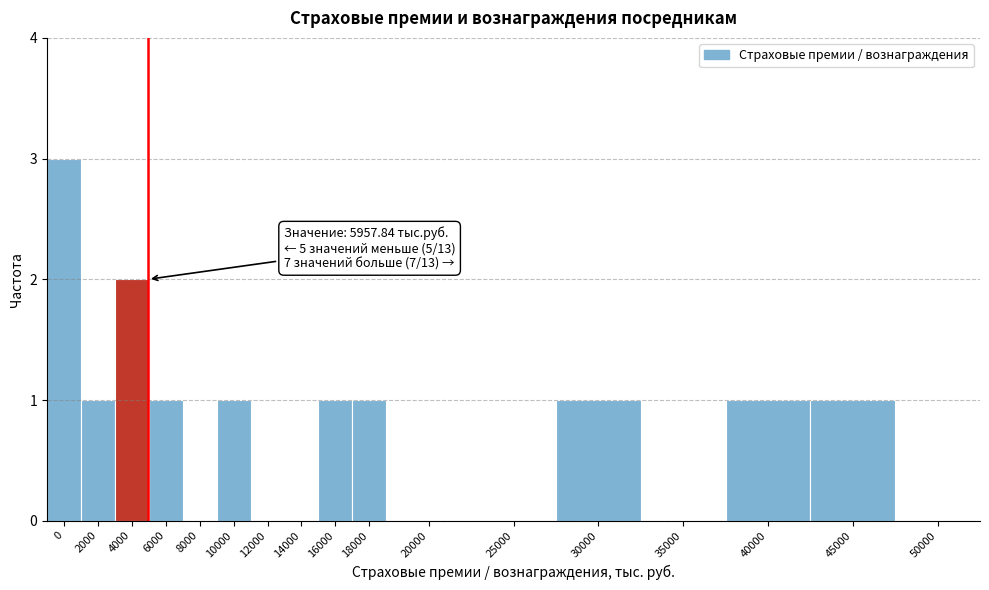

Reading right to left, extract all data points from this chart.

50000=0	45000=1	40000=1	35000=0	30000=1	25000=0	20000=0	18000=1	16000=1	14000=0	12000=0	10000=1	8000=0	6000=1	4000=2	2000=1	0=3